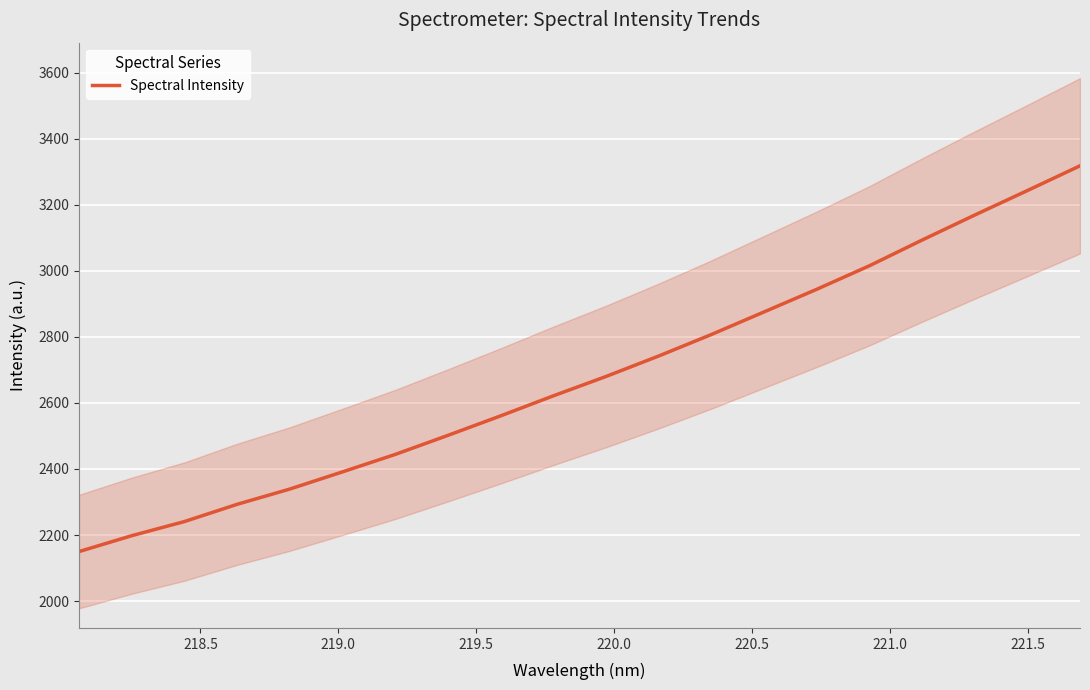

What is the smallest value displayed?

2149.8